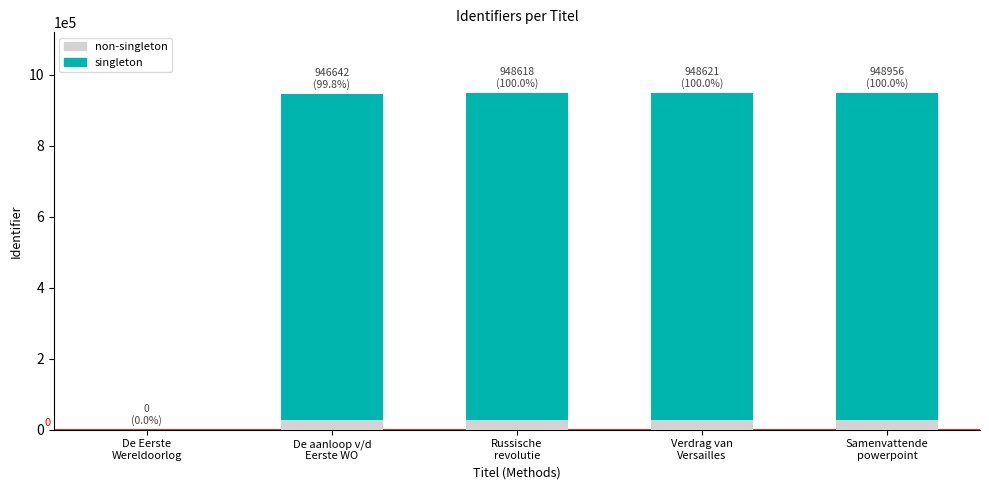

At which category is the sum across all series the highest?

Samenvattende
powerpoint